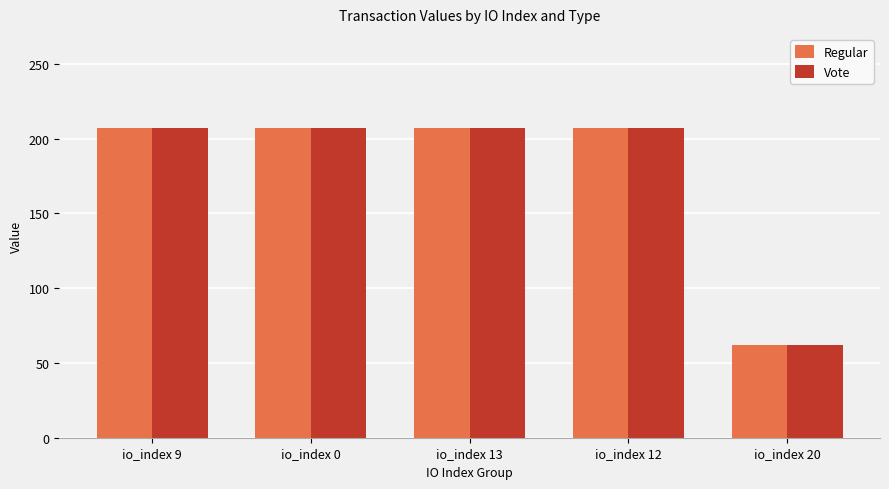

The value of Vote at io_index 9 is 206.9. True or false?

True